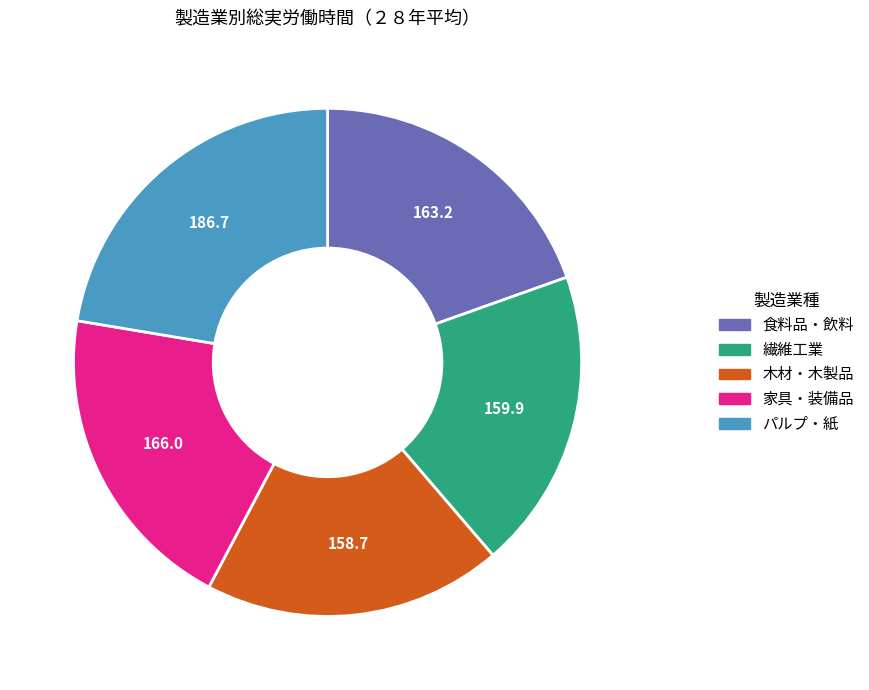

Combined, do 木材・木製品 and 家具・装備品 account for over 50%?

No